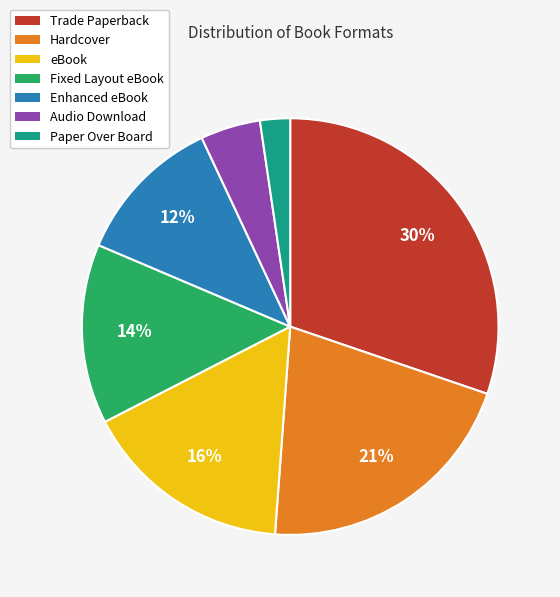

To the nearest percent, what portion does Enhanced eBook represent?

12%